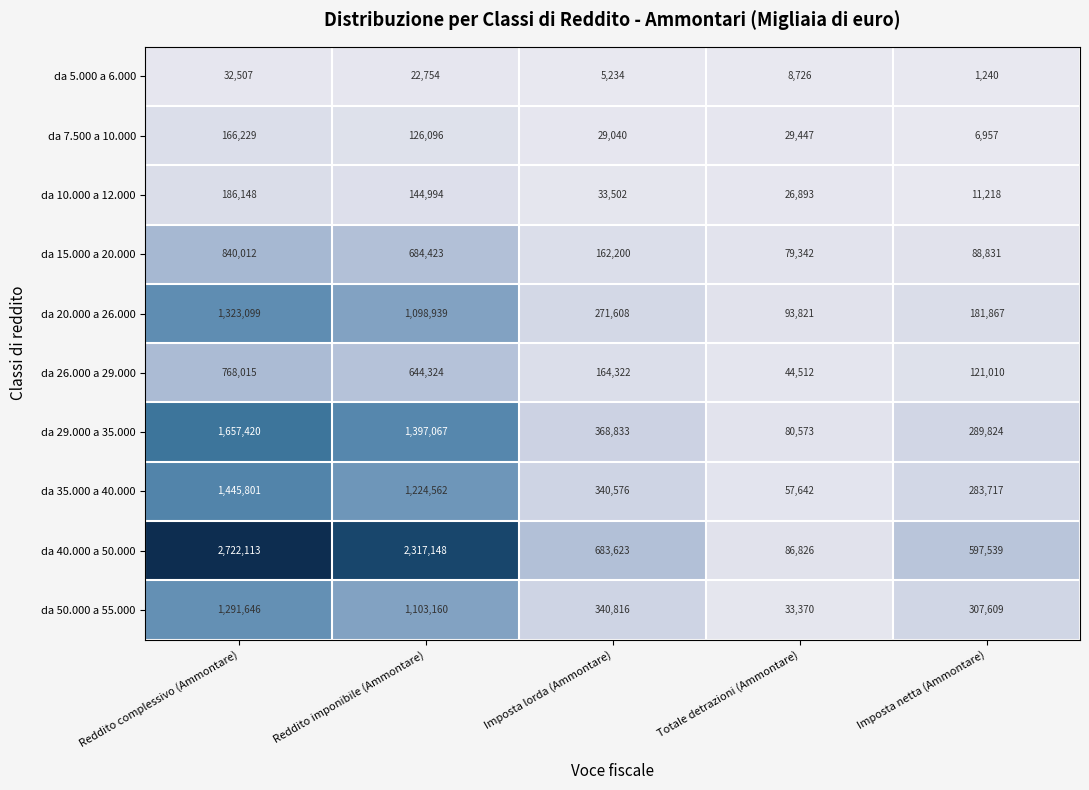

How many data points does each series have?

5